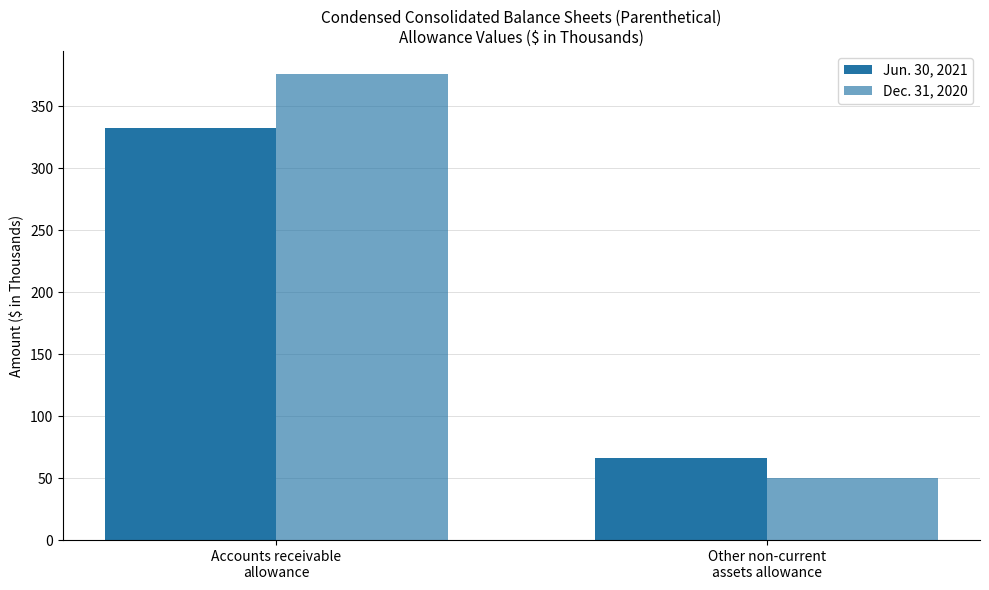

How many groups of bars are there?

2